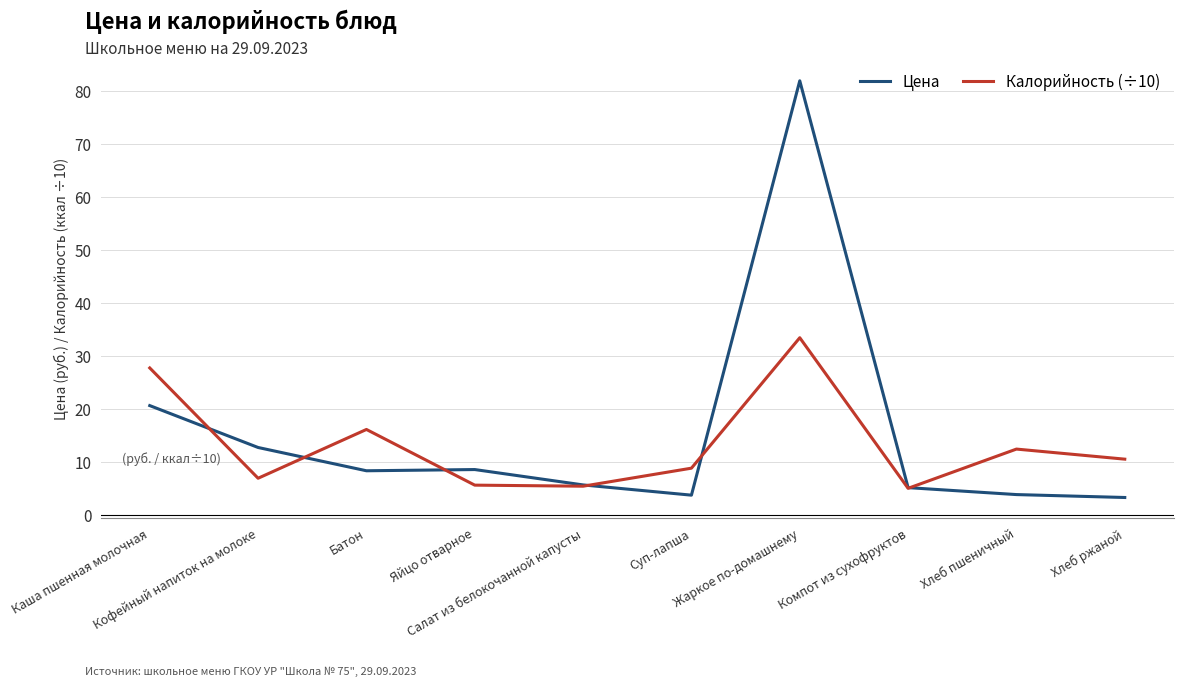

Between which two adjacent categories do Калорийность (÷10) and Цена first intersect?

Каша пшенная молочная and Кофейный напиток на молоке